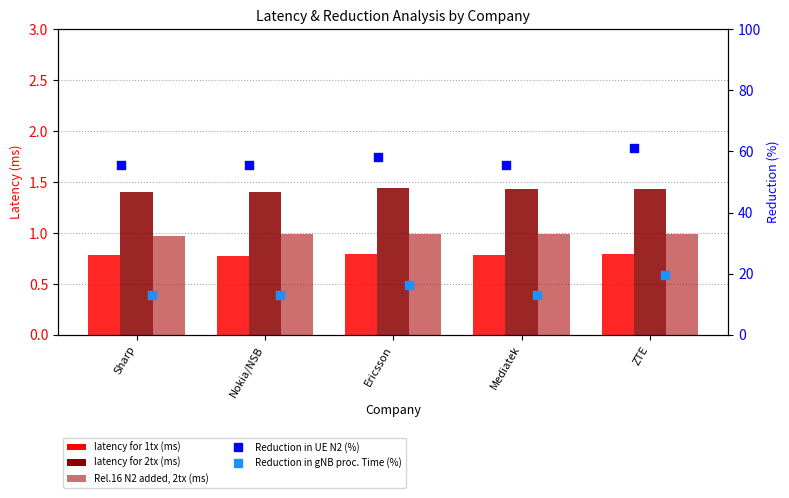

At how many categories does at least one series exceed 56?

2